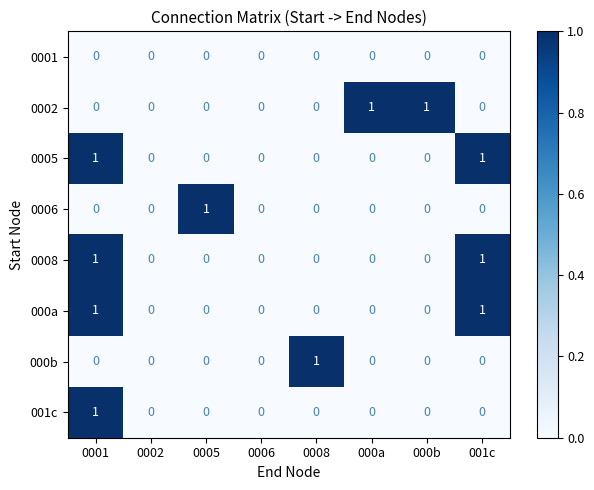

How many 0005 values are between 0 and 1?

8